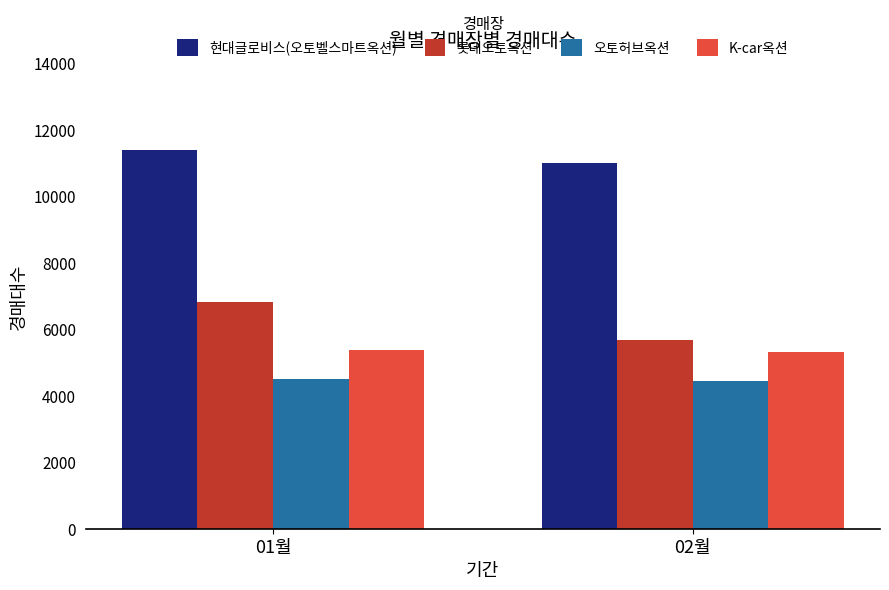

What is the spread (max minus min) of values at 02월?

6556